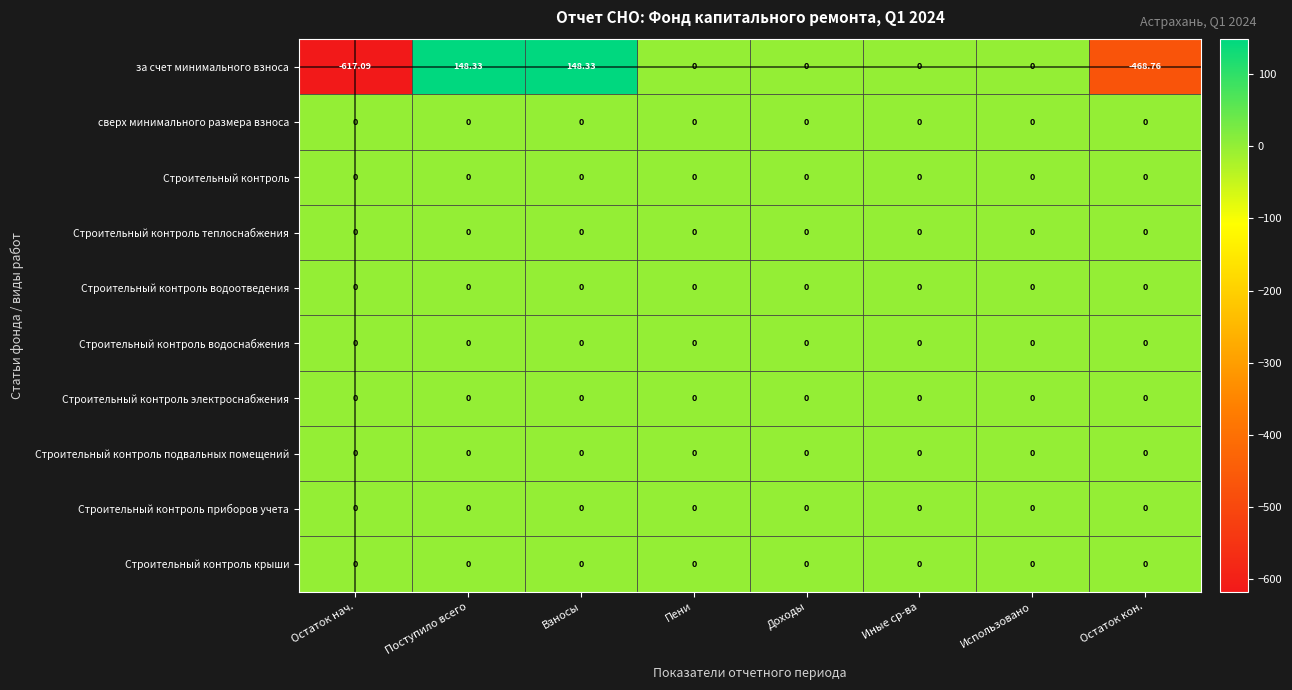

Which label corresponds to the smallest value in the chart?

Остаток нач.